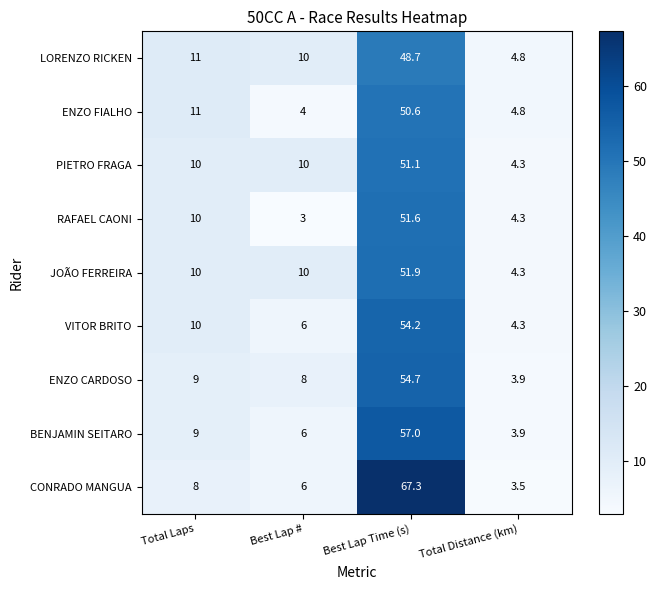

How many values in the CONRADO MANGUA series are below 8?

2